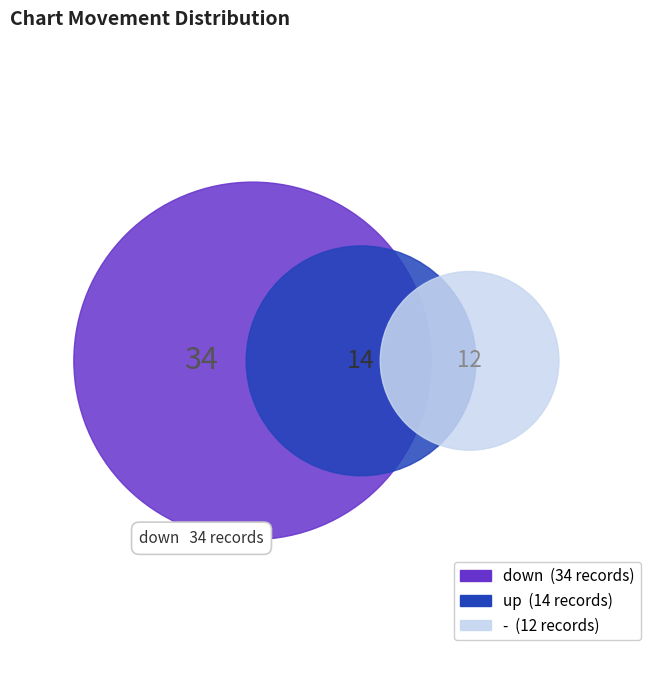

Which slice represents more than half of the pie?

down